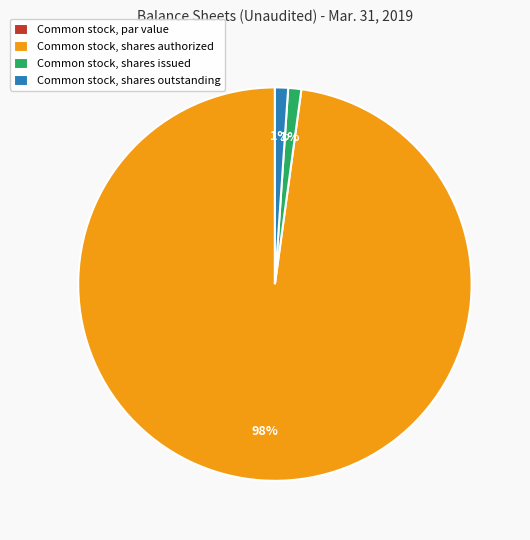

To the nearest percent, what portion does Common stock, shares authorized represent?

98%